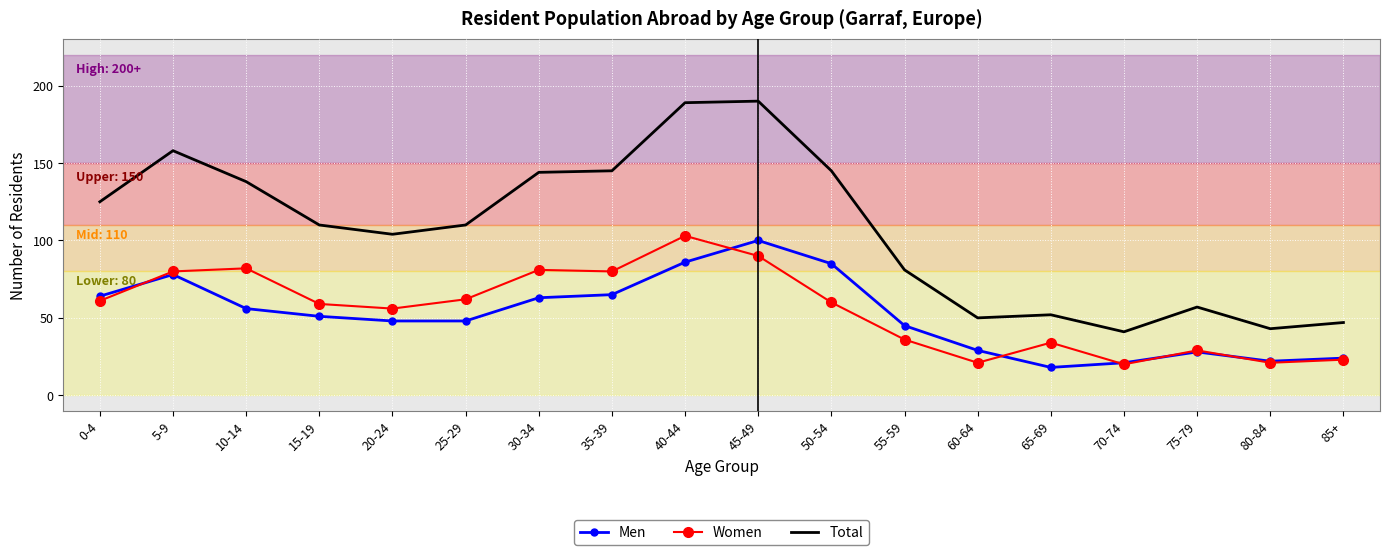

True or false: Men and Total intersect in this chart.

False